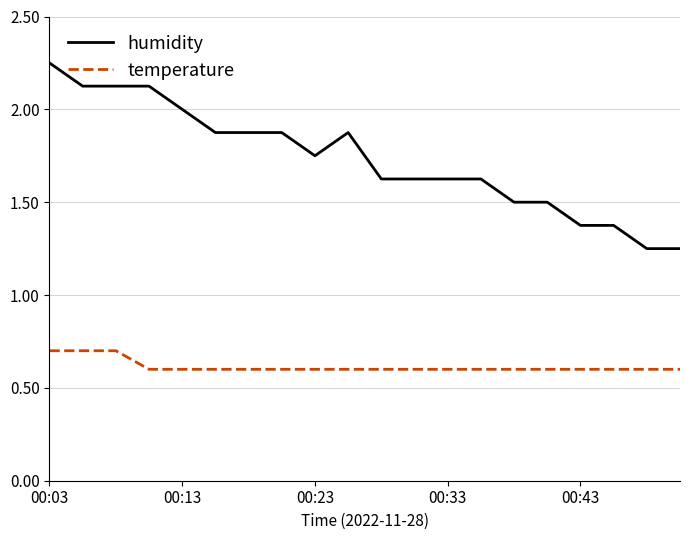

What is the minimum value shown in the chart?

0.6